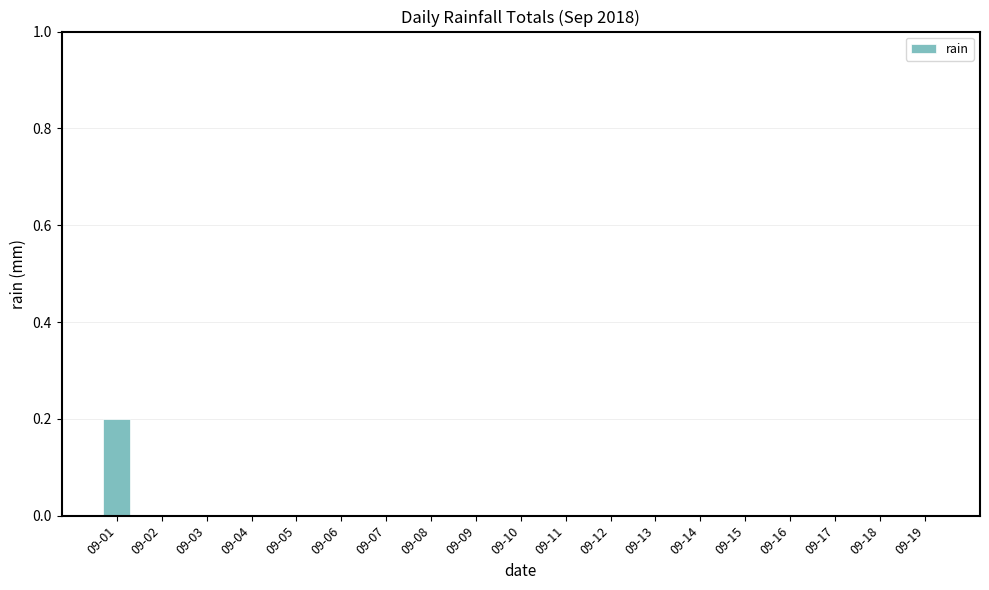

The chart shows a value of 0.0 at 09-06. True or false?

True